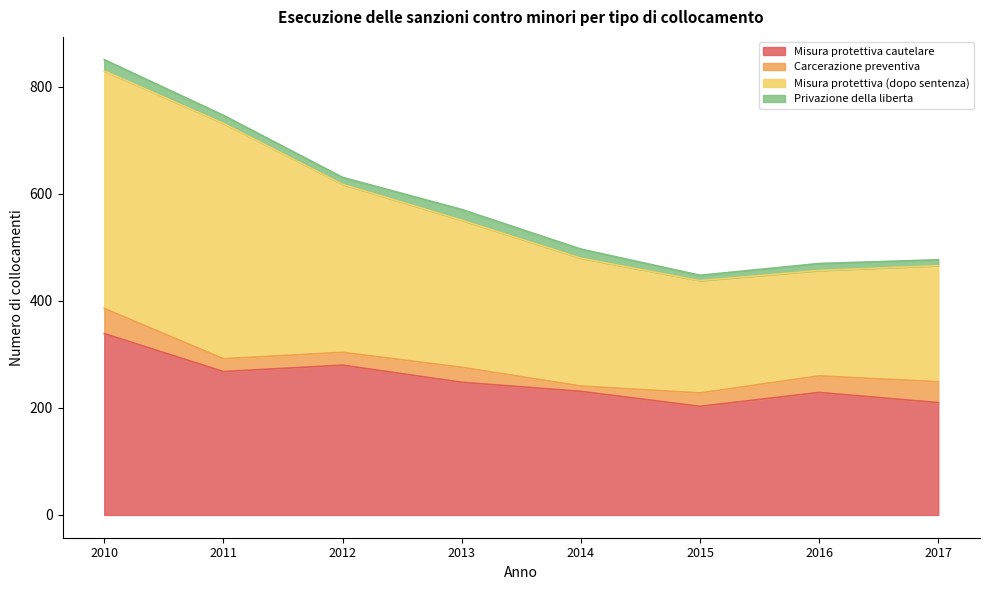

How many values in the Misura protettiva (dopo sentenza) series exceed 551?

3